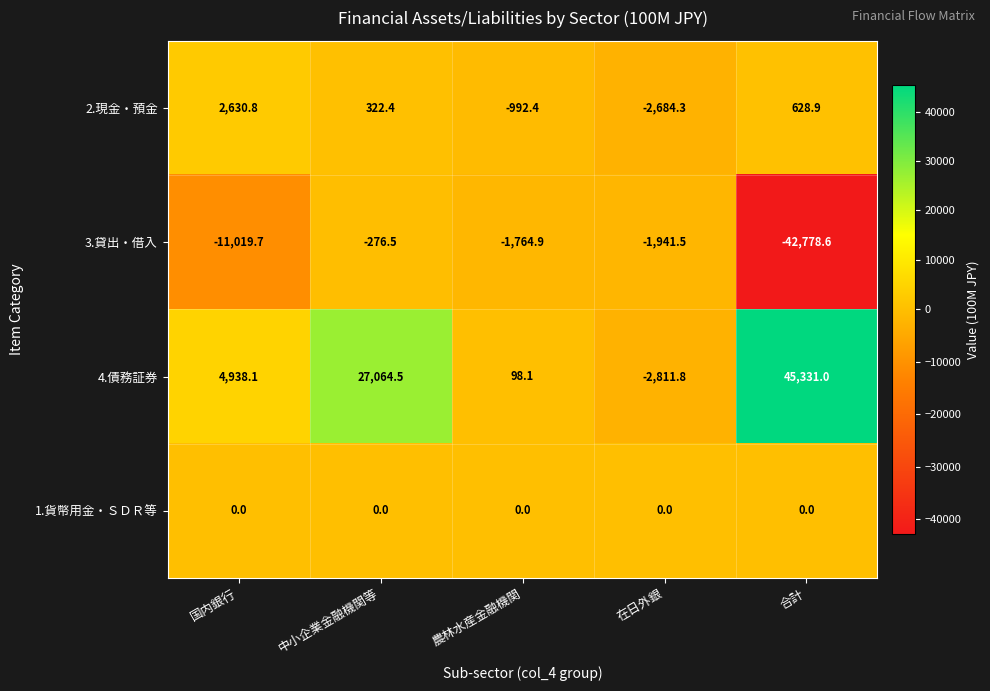

Count the number of data series in this chart.

4